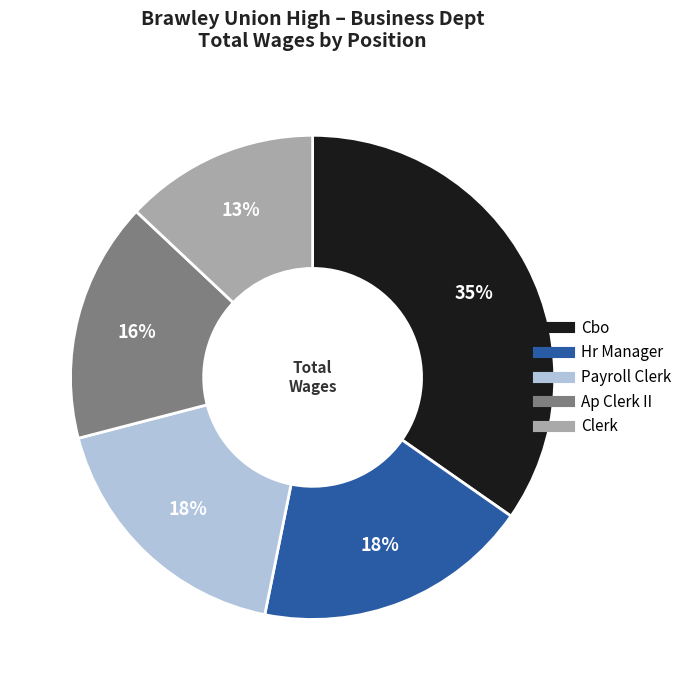

What percentage is the Payroll Clerk slice, to the nearest percent?

18%